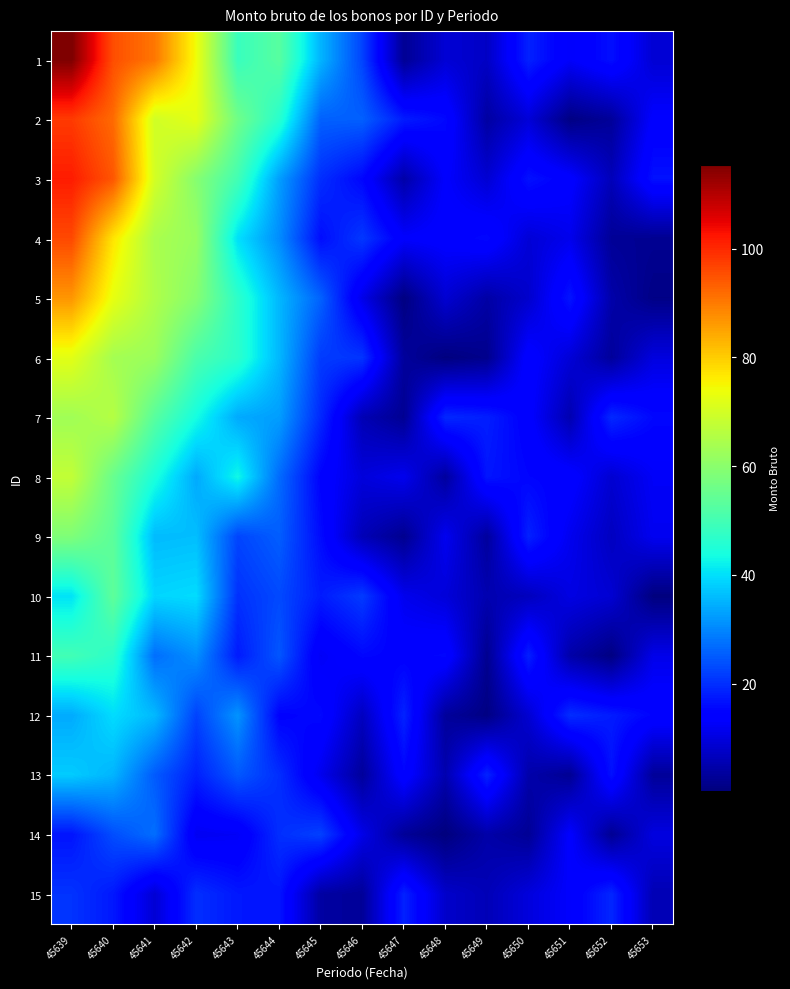

How many distinct data groups are displayed?

15